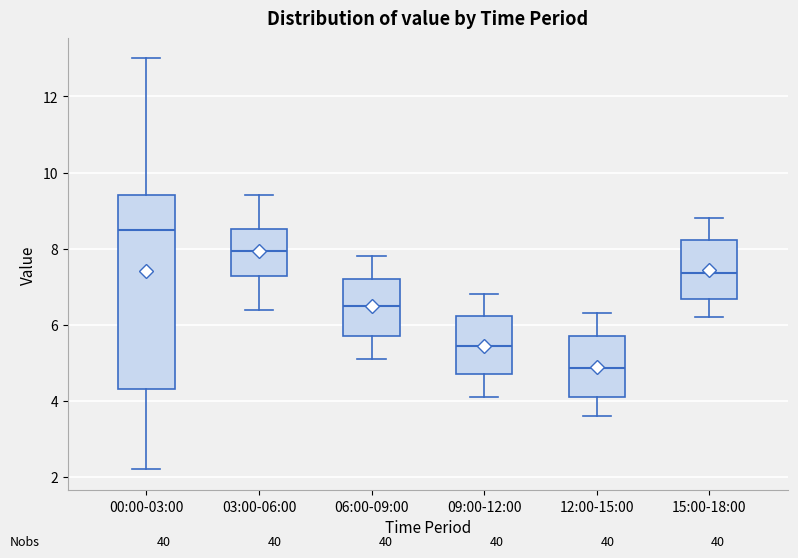

Comparing the boxes themselves (not the whiskers), which one is the tallest?

00:00-03:00